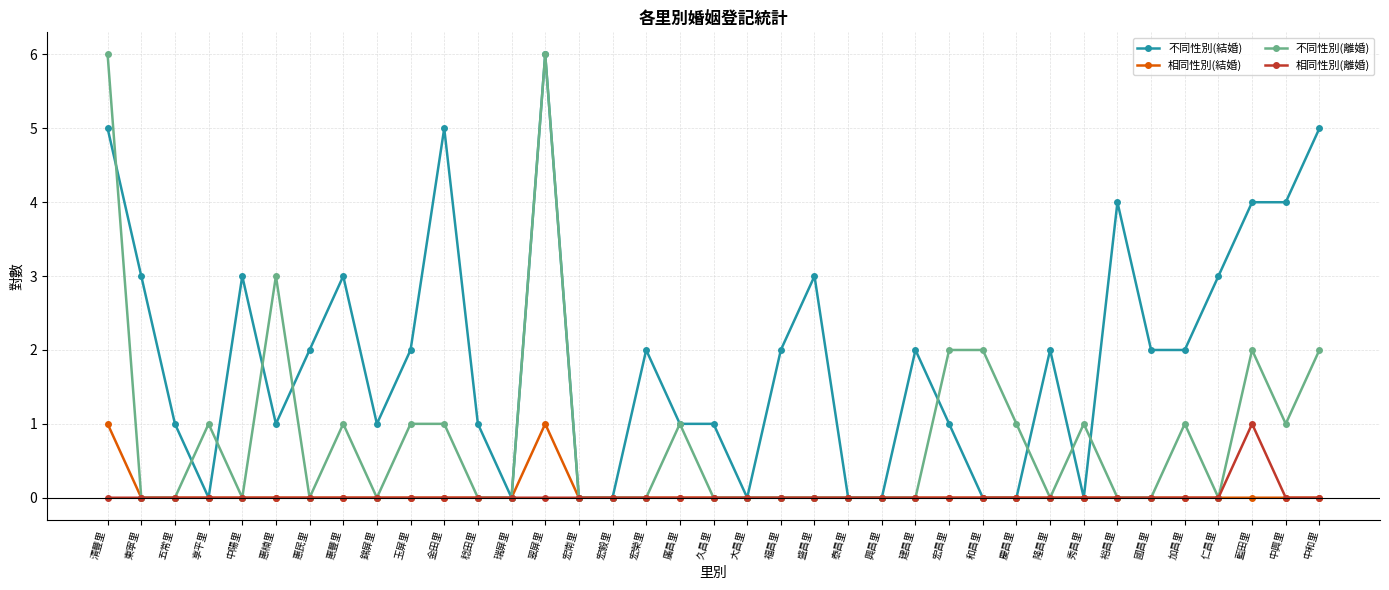

What is the sum of all 不同性別(結婚) values?

71